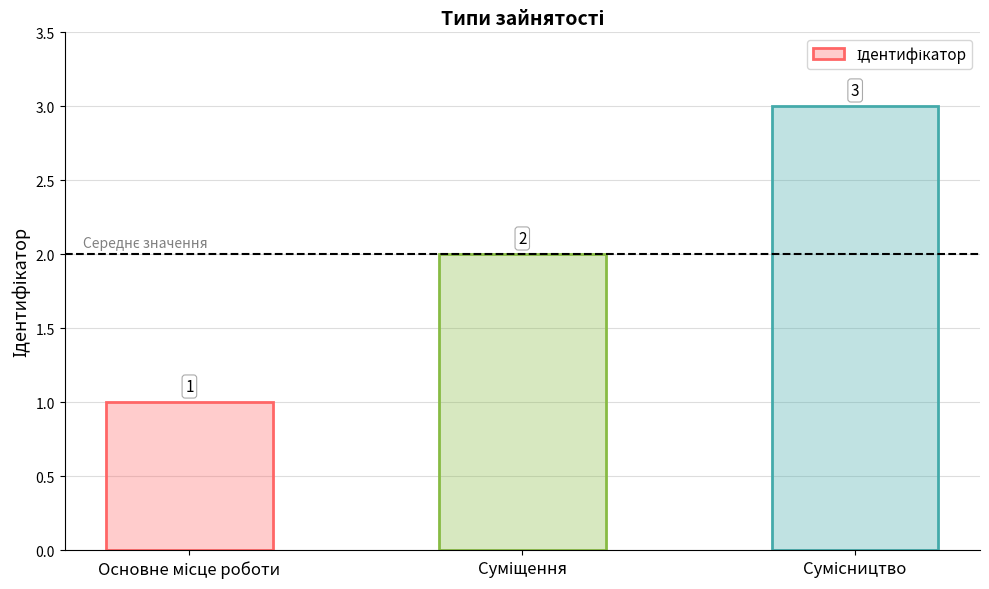

How many values are between 1 and 3?

3